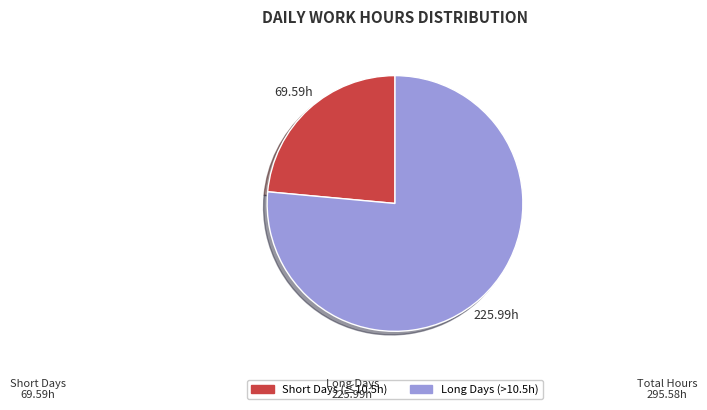

How many slices are in this pie chart?

2